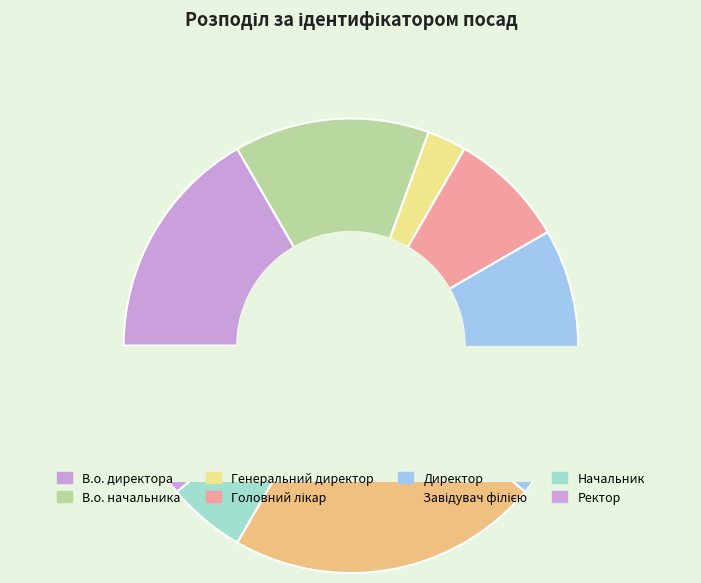

Count the number of slices in the pie.

8